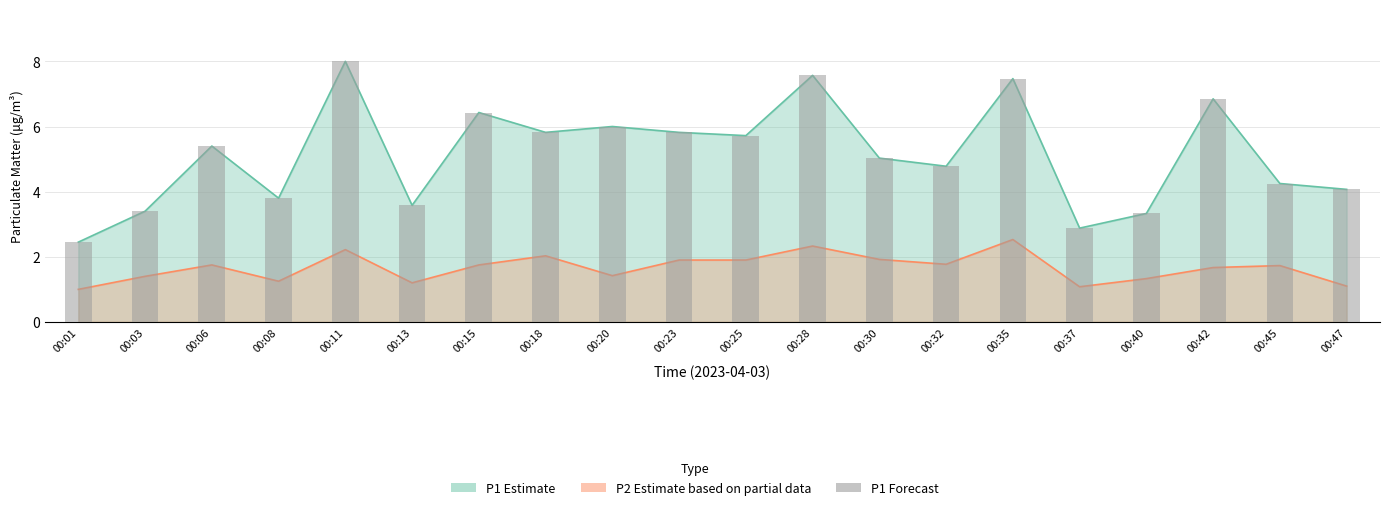

How many categories are shown in the chart?

20